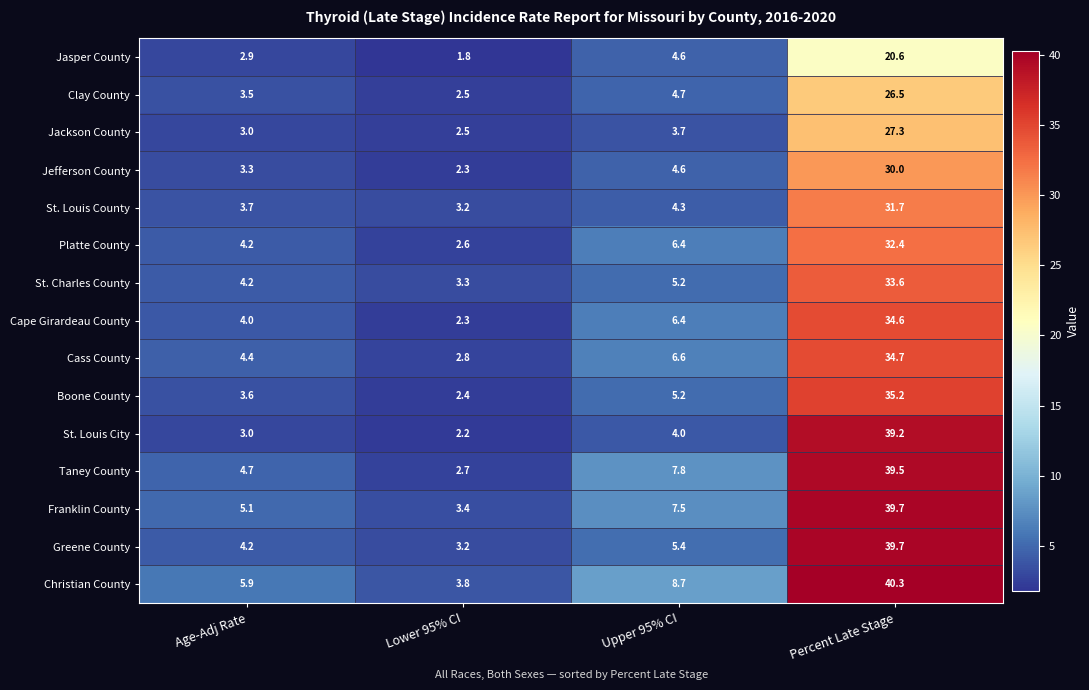

Is the value of St. Louis County at Age-Adj Rate greater than the value of St. Louis City at Age-Adj Rate?

Yes